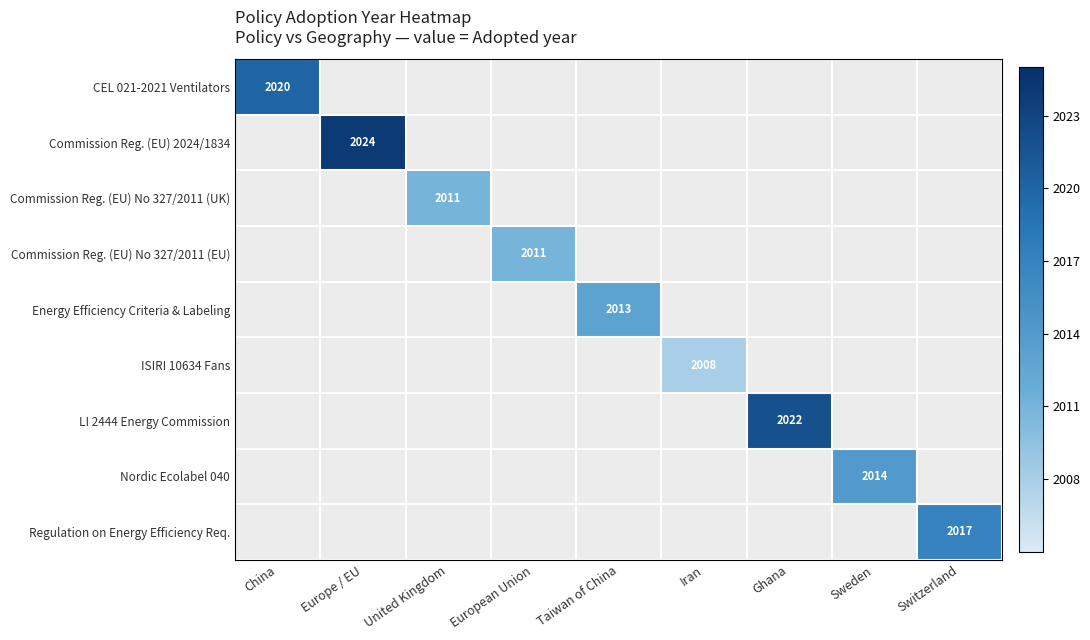

The LI 2444 Energy Commission series shows 529 at Ghana. True or false?

False